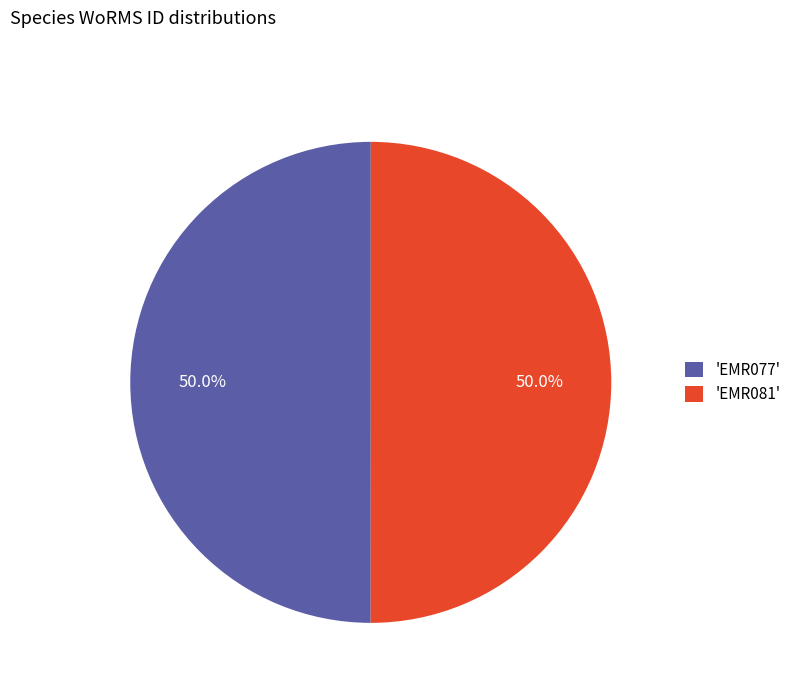

Combined, do 'EMR081' and 'EMR077' account for over 50%?

Yes